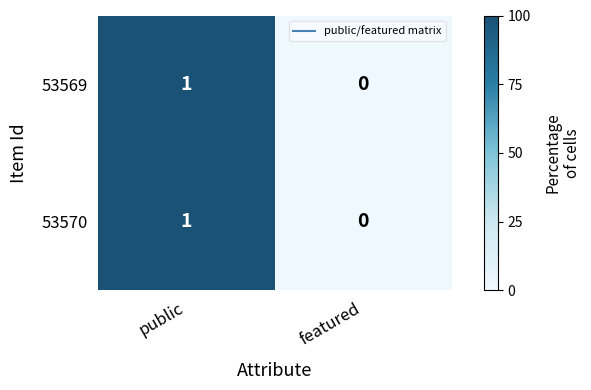

Reading left to right, what are all the values shown in this chart?

53569: 1	0
53570: 1	0